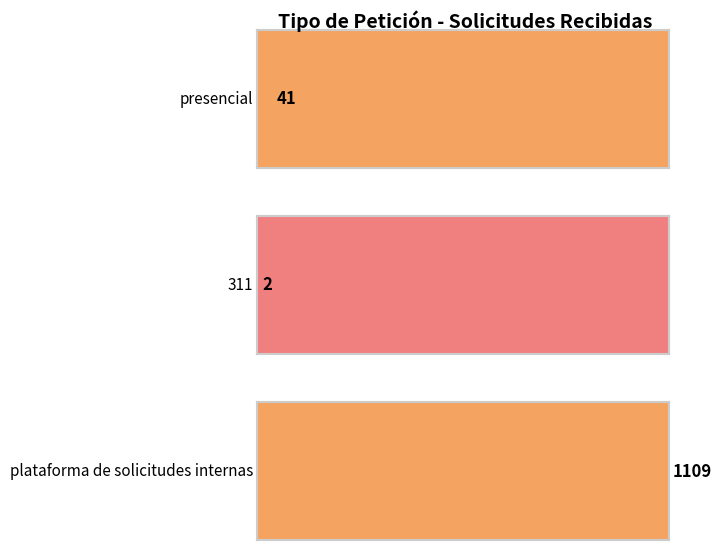

What is the difference between the maximum and second lowest values?

1068